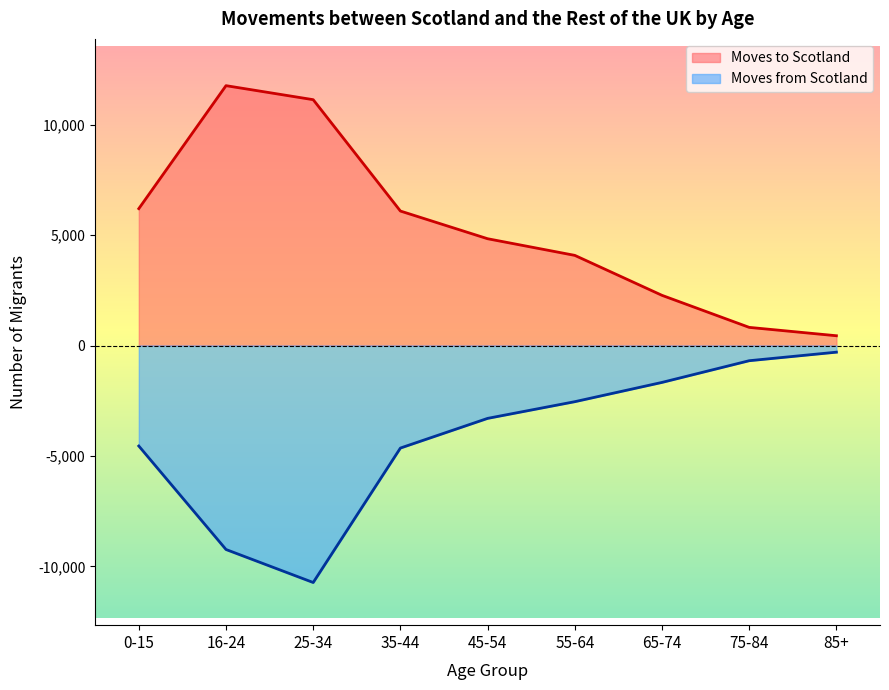

What is the difference between the highest and lowest values at 75-84?

1510